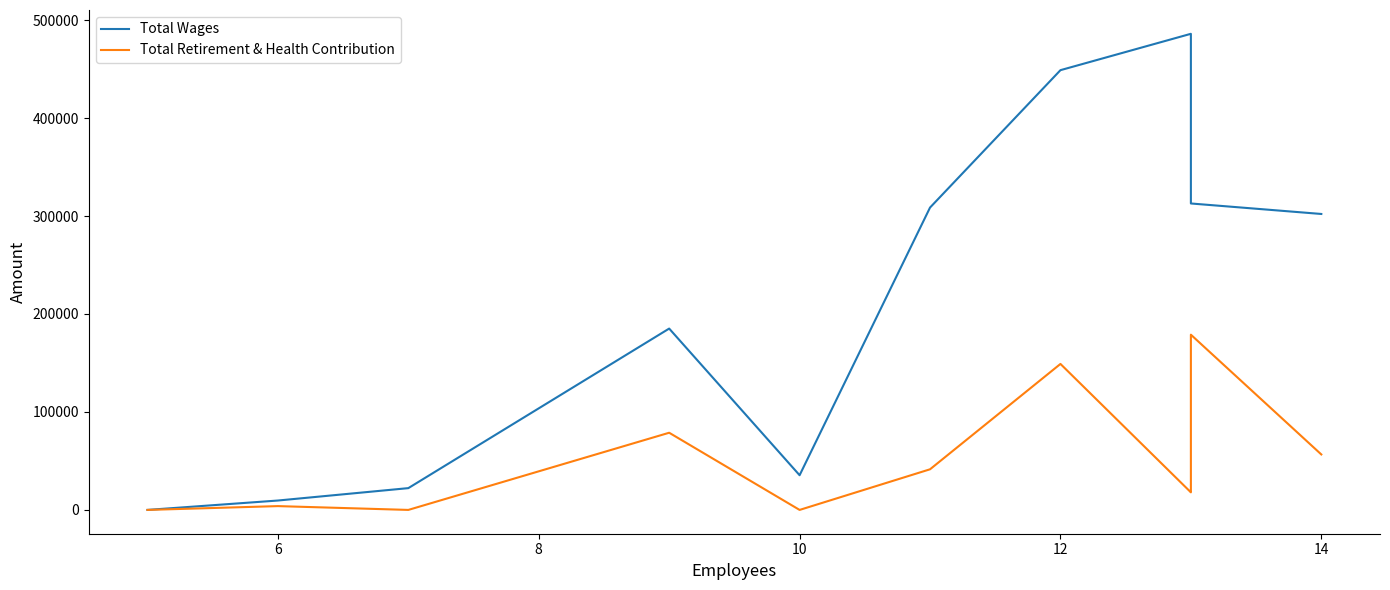

How many lines are shown in the chart?

2